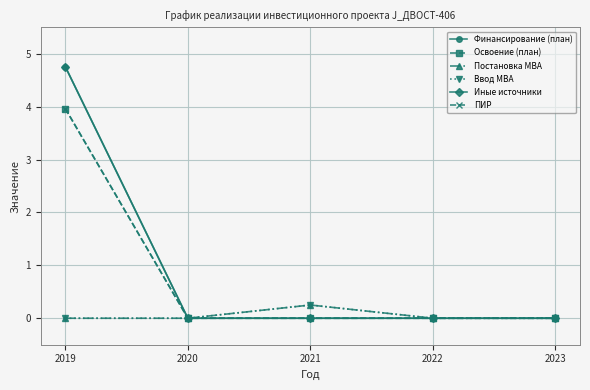

Reading left to right, transcribe all the data shown in this chart.

Финансирование (план): 2019=4.8	2020=0.0	2021=0.0	2022=0.0	2023=0.0
Освоение (план): 2019=4.0	2020=0.0	2021=0.0	2022=0.0	2023=0.0
Постановка МВА: 2019=0.0	2020=0.0	2021=0.2	2022=0.0	2023=0.0
Ввод МВА: 2019=0.0	2020=0.0	2021=0.2	2022=0.0	2023=0.0
Иные источники: 2019=4.8	2020=0.0	2021=0.0	2022=0.0	2023=0.0
ПИР: 2019=4.0	2020=0.0	2021=0.0	2022=0.0	2023=0.0